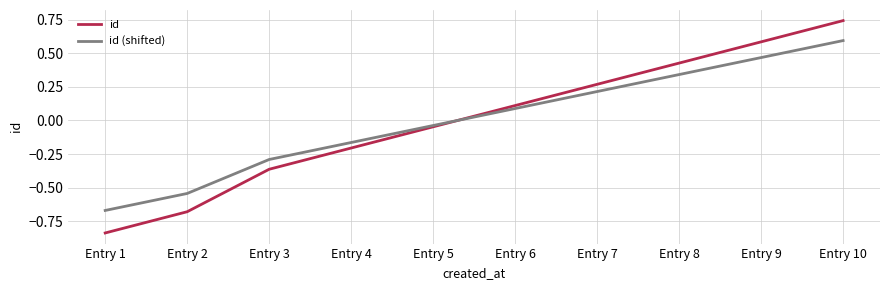

The id series shows -0.1 at Entry 3. True or false?

False